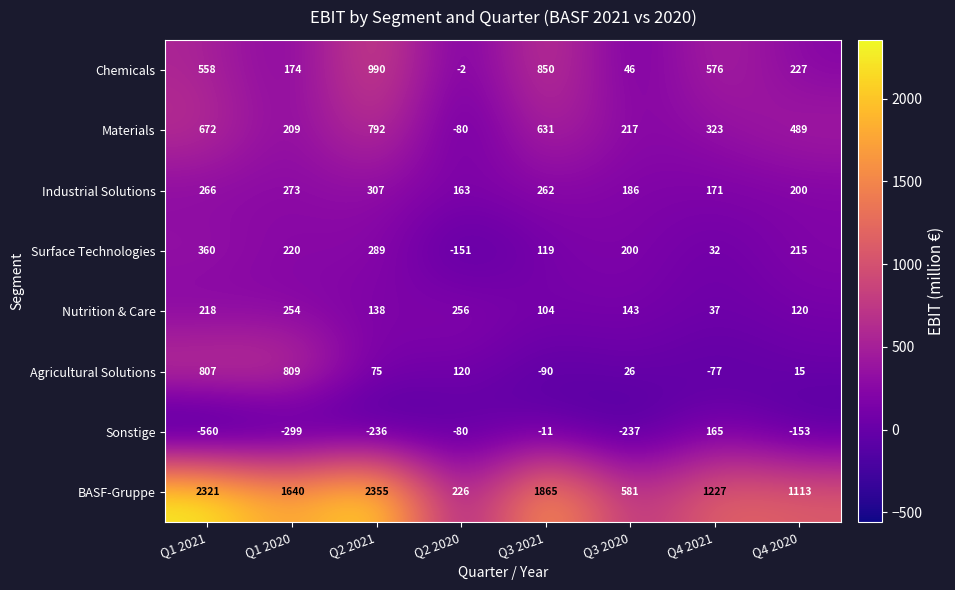

At which category is the sum across all series the highest?

Q2 2021